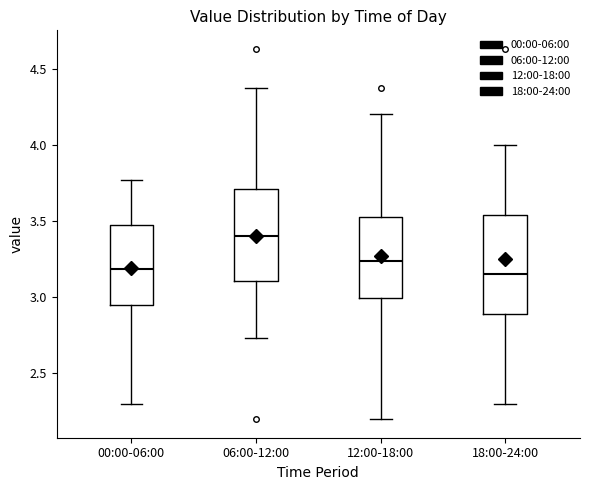

Reading left to right, read every box against the y-axis: the position of its median line, the range the box covers, and the ends of its whiskers. The values are not printed on the chart, so give them approximately, as read against the axis.

00:00-06:00: median 3.20, box 2.95 to 3.50, whiskers 2.30 to 3.75
06:00-12:00: median 3.40, box 3.10 to 3.70, whiskers 2.75 to 4.35
12:00-18:00: median 3.25, box 3.00 to 3.55, whiskers 2.20 to 4.20
18:00-24:00: median 3.15, box 2.90 to 3.55, whiskers 2.30 to 4.00